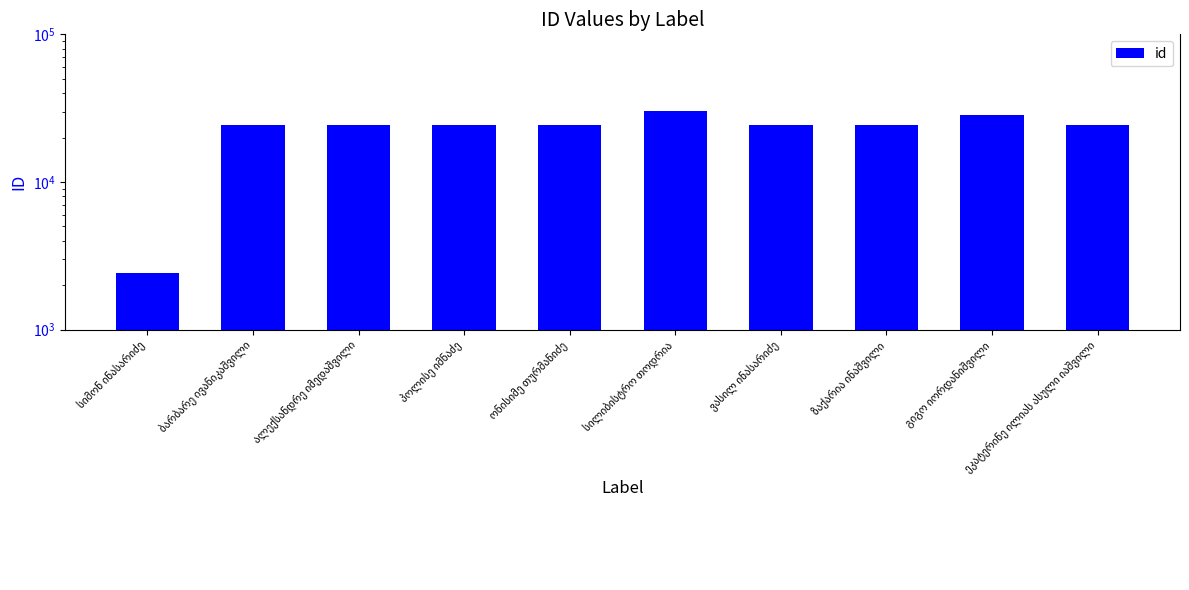

Where is the data nearest to the value 16302?

ზაქარია ინაშვილი